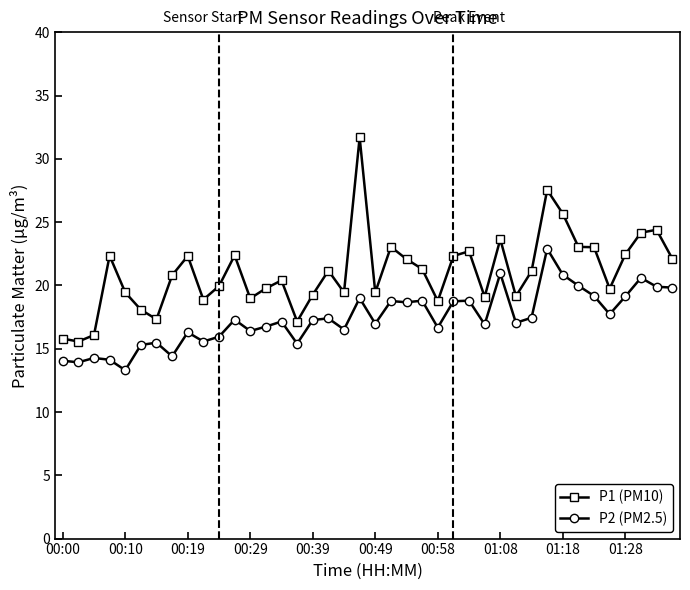

Which series has the largest total across all categories?

P1 (PM10)